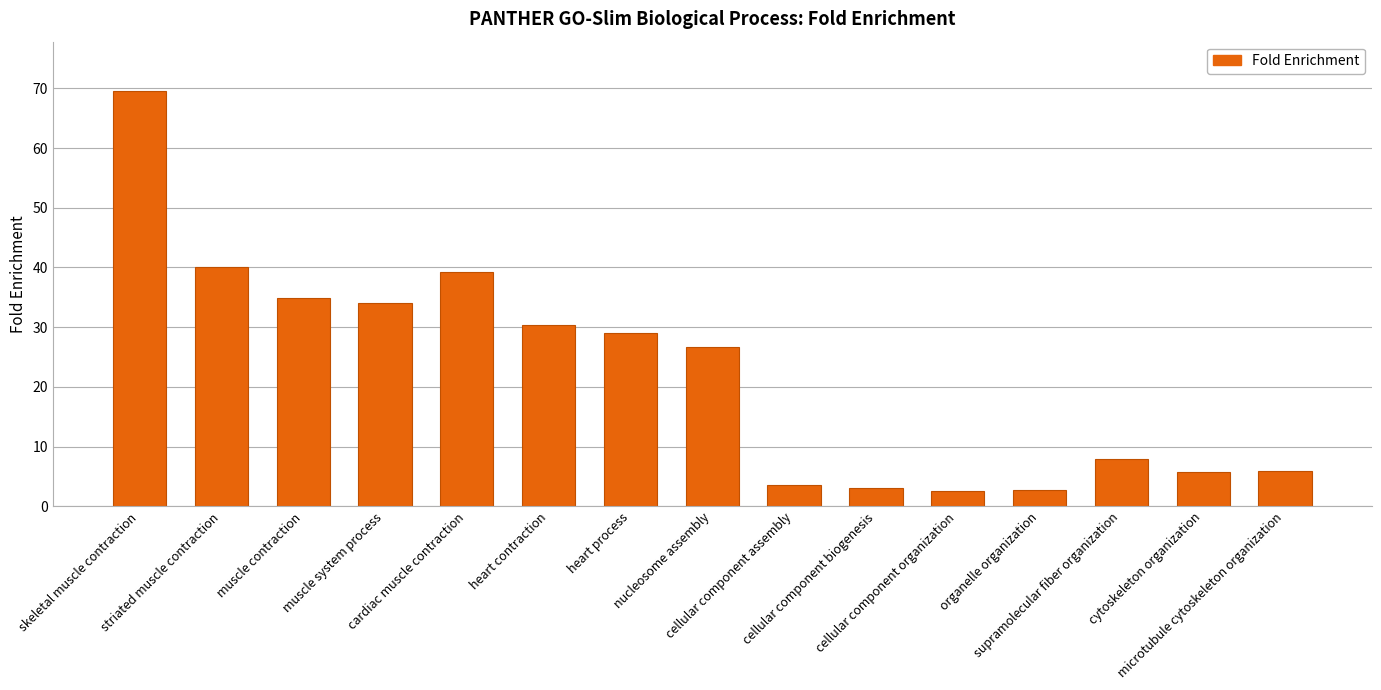

Which has a higher value, cytoskeleton organization or cellular component biogenesis?

cytoskeleton organization